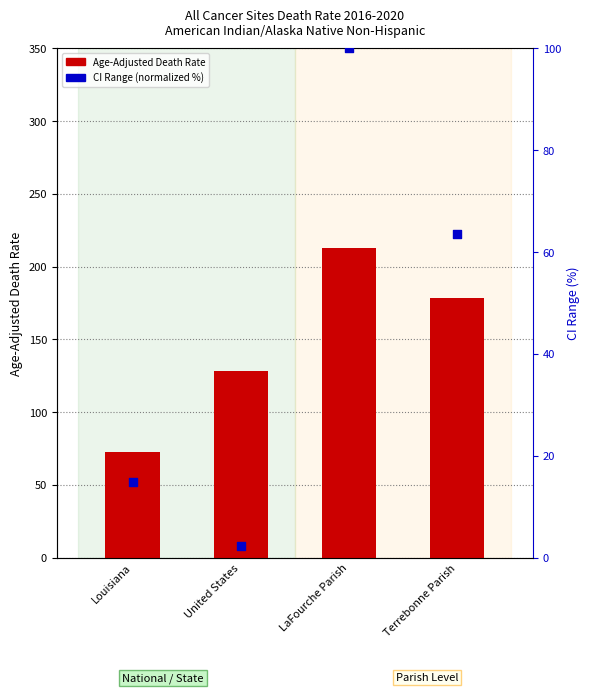

Is the value of CI Range (normalized) at Louisiana greater than the value of Age-Adjusted Death Rate at United States?

No